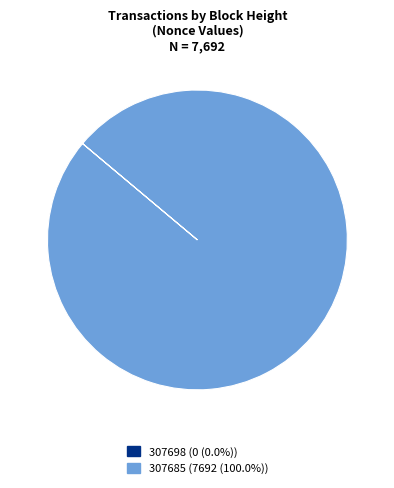

Does 307685 (7692 (100.0%)) represent more than half of the total?

Yes